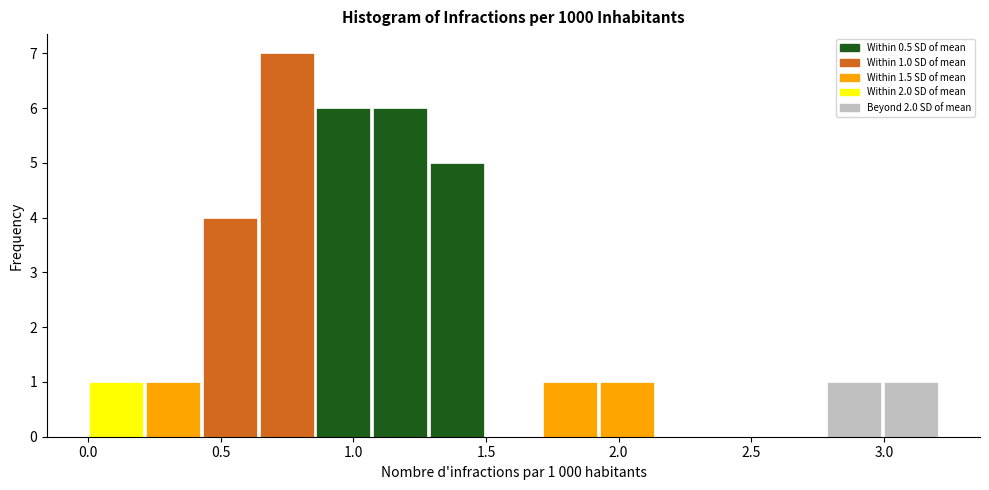

Which range on the x-axis has the tallest bar?

0.65 to 0.85